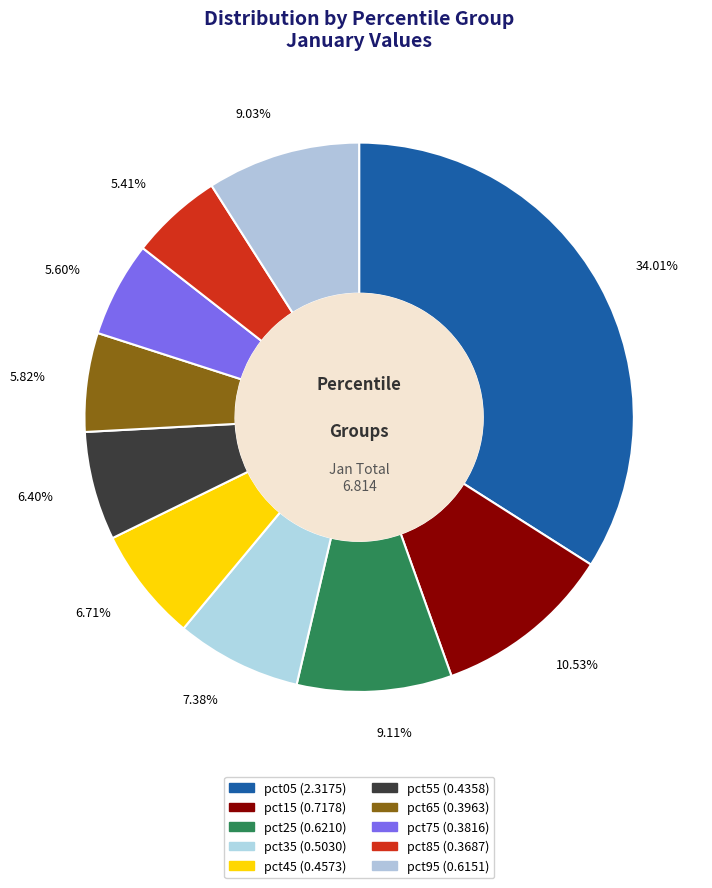

Is there any slice that represents more than half of the pie?

No